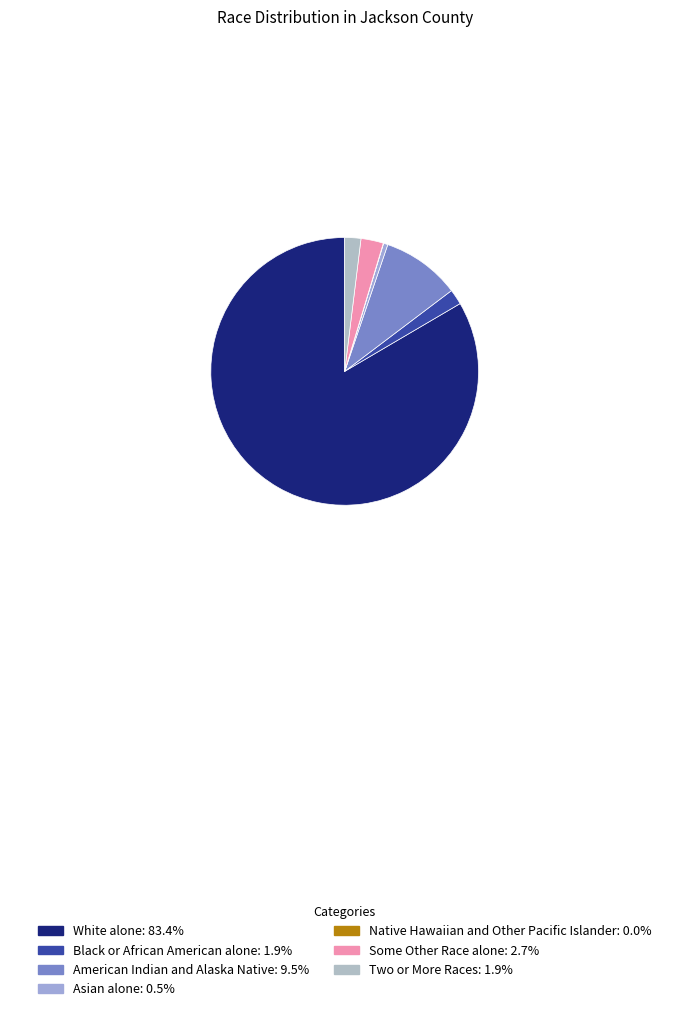

To the nearest percent, what percentage of the pie is American Indian and Alaska Native?

9%